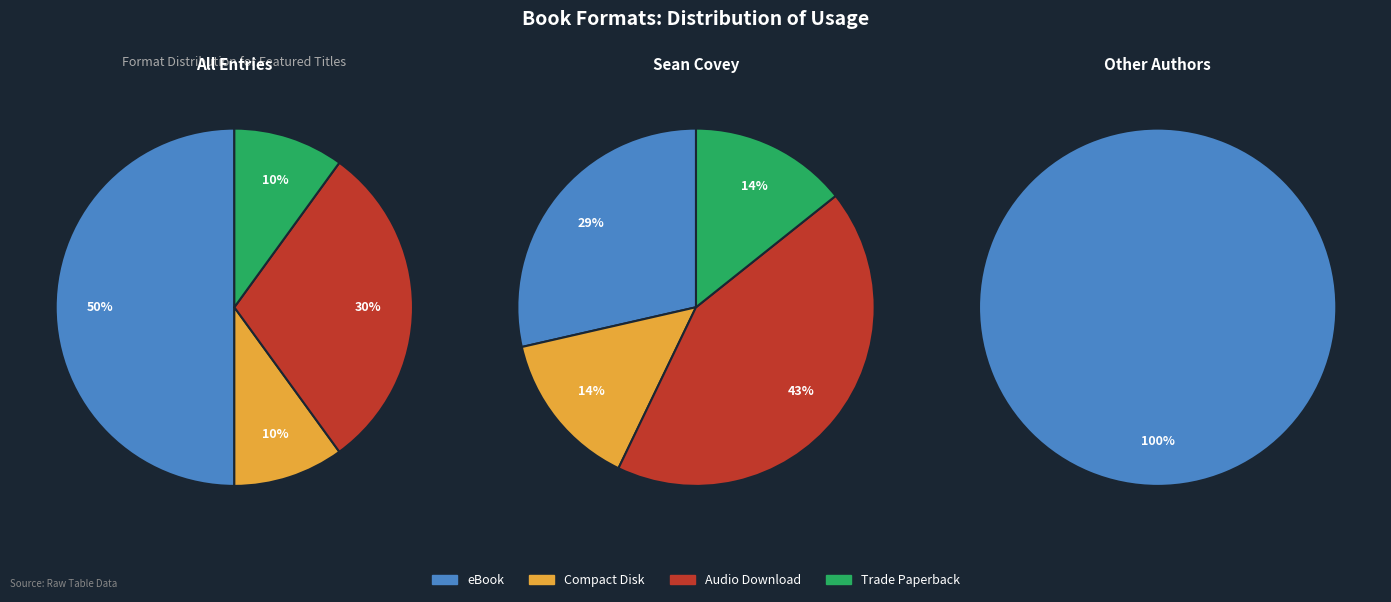

True or false: Audio Download accounts for 49% of the total.

False